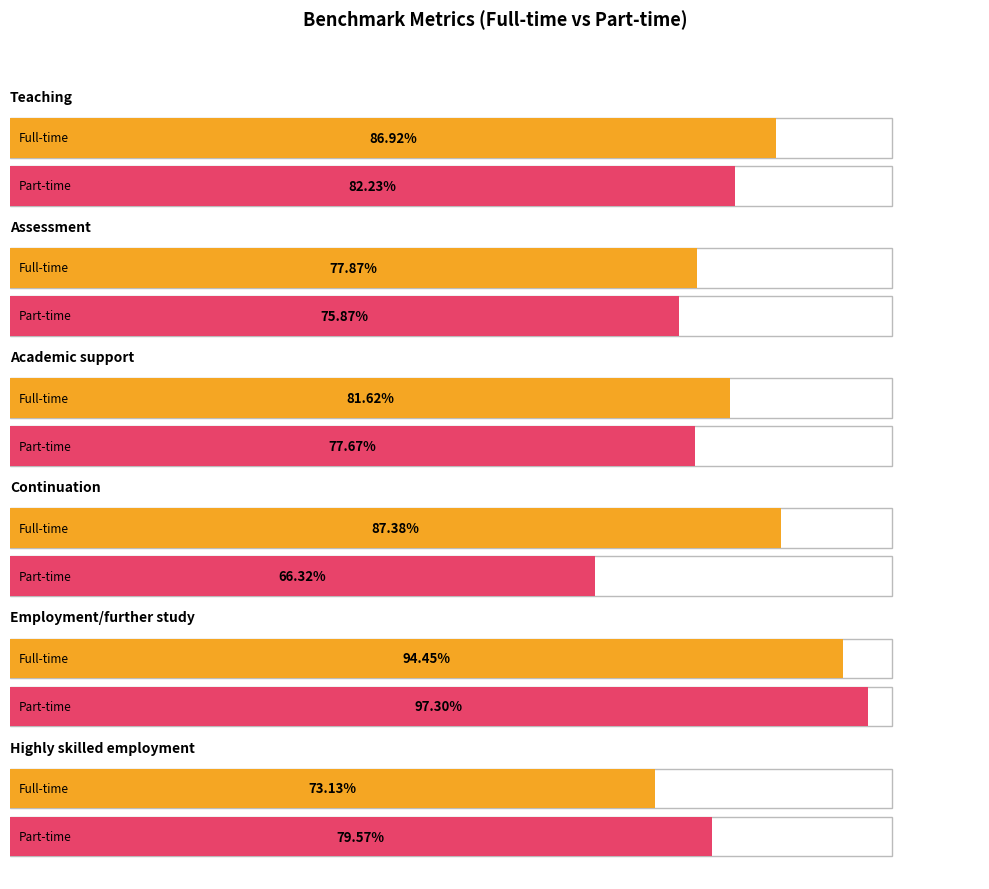

True or false: Part-time benchmark values has a value of 97.3 at Employment/further study.

True